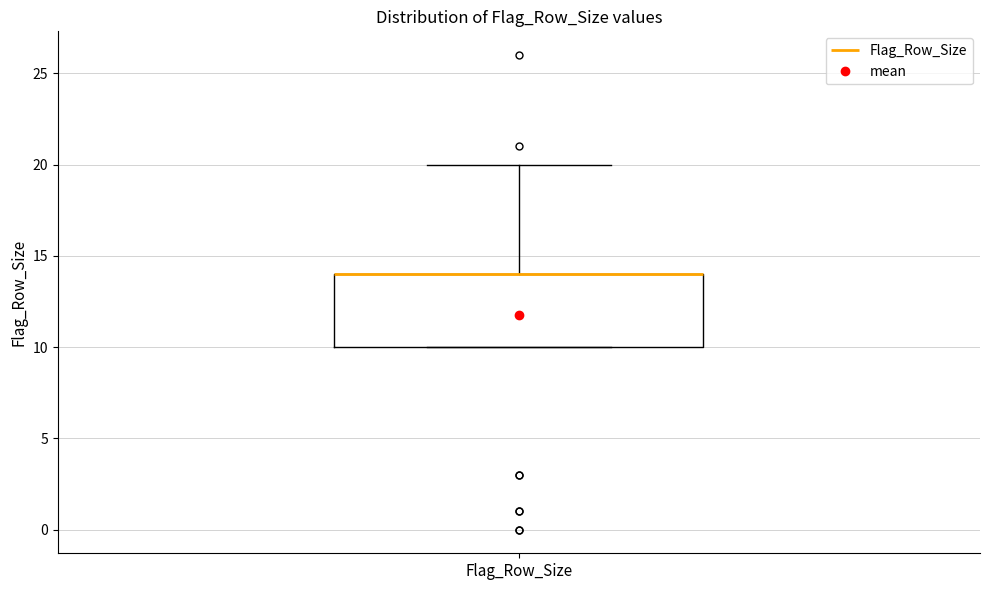

Where is the lower edge of the box for Flag_Row_Size on the y-axis? The values are not printed on the chart, so give them approximately, as read against the axis.

10